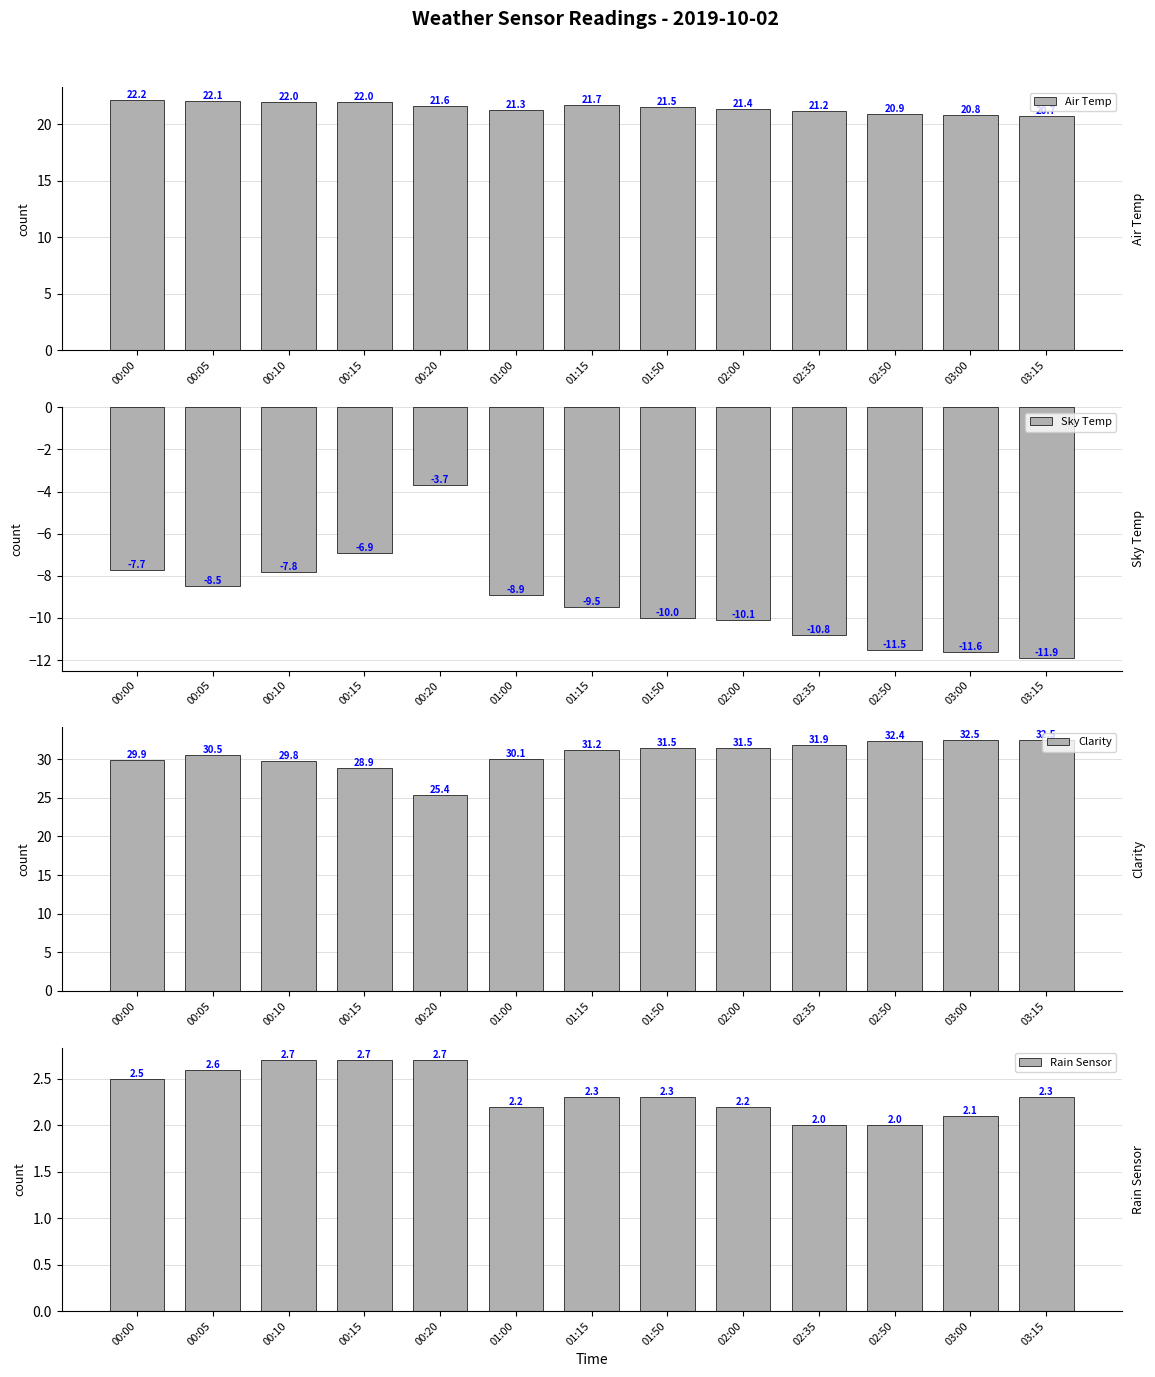

True or false: Sky Temp has a value of -11.5 at 02:50.

True